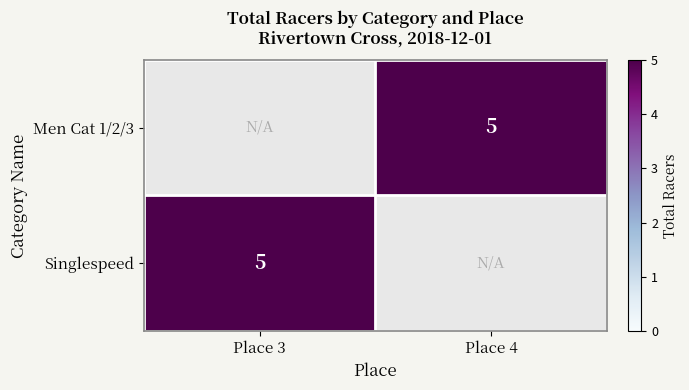

True or false: Men Cat 1/2/3 has a value of 7 at Place 4.

False